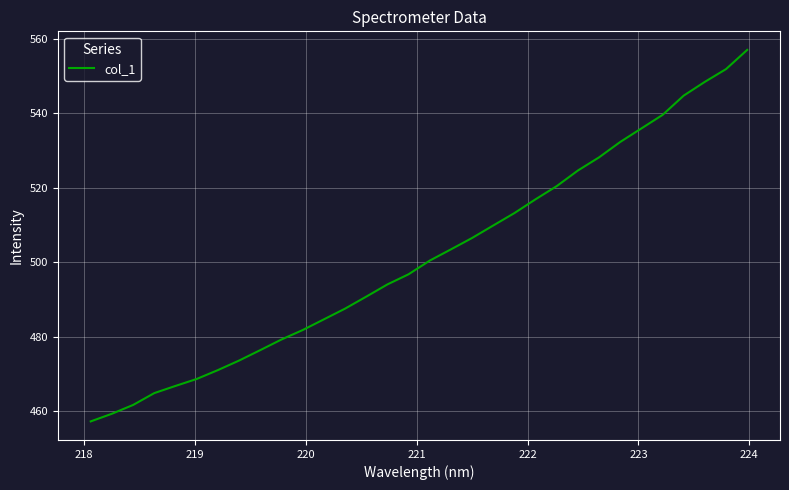

What is the maximum value shown in the chart?

557.0